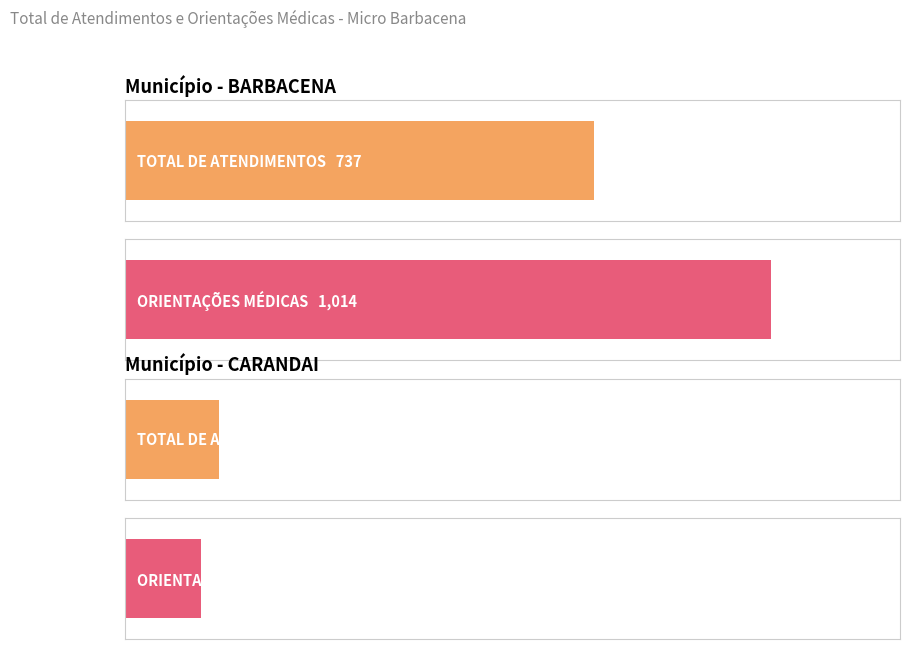

What is the sum of the TOTAL DE ATENDIMENTOS values at SANTANA DO GARAMBEU and RESSAQUINHA?

15